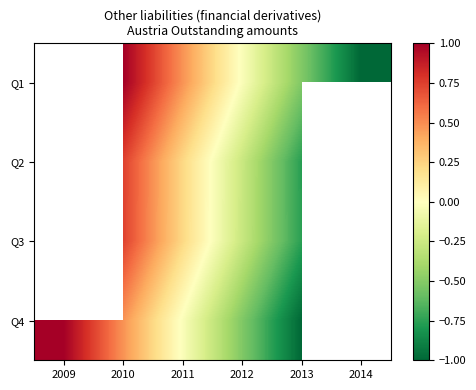

Which series changed the most between 2013 and 2014?

Q1